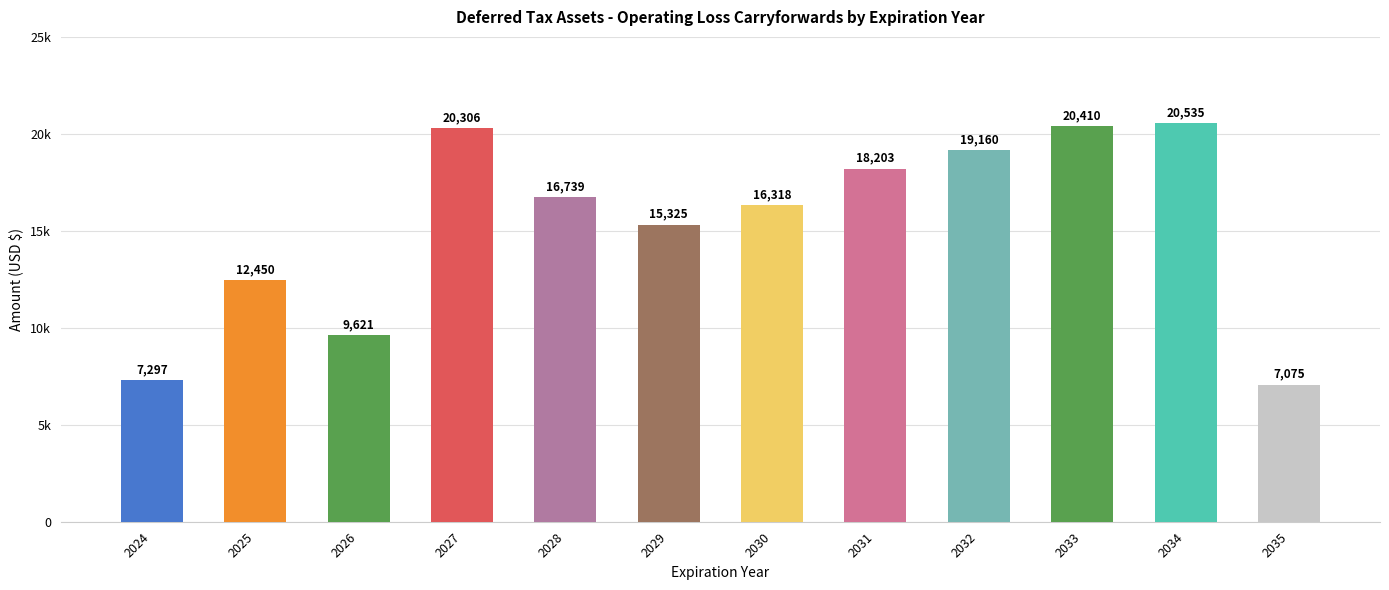

What is the value of the 9th bar from the left?

19160